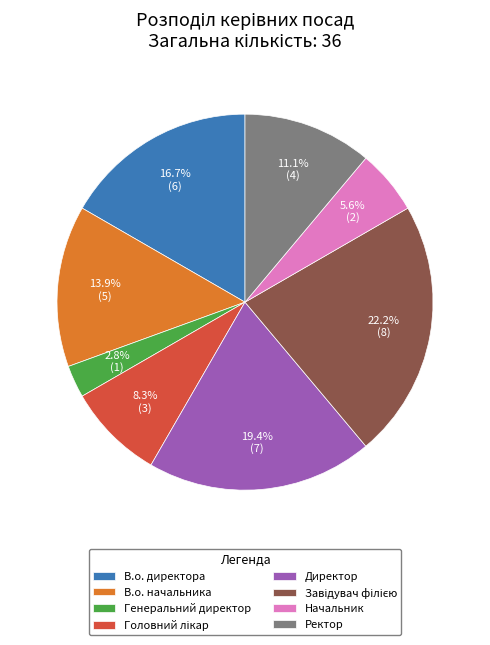

What is the smallest slice in the pie chart?

Генеральний директор